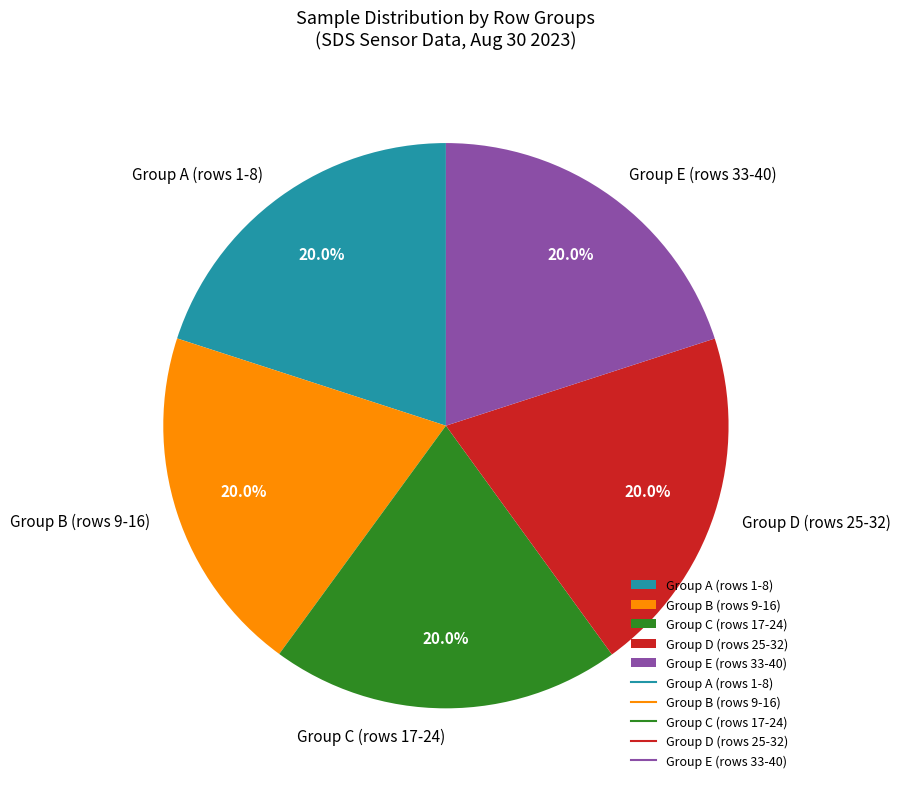

Does any single category account for the majority?

No